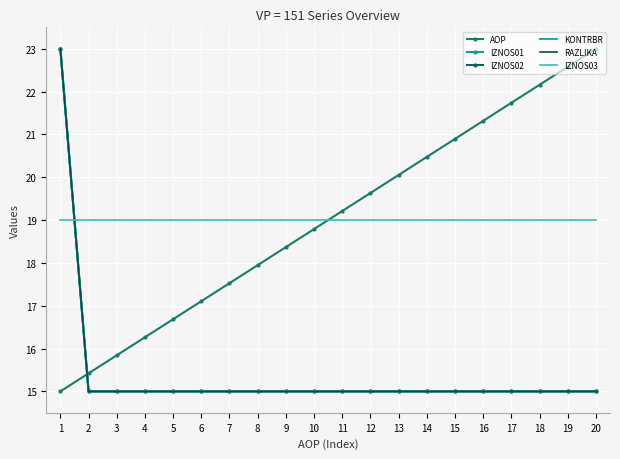

True or false: IZNOS02 has a value of 15.0 at 9.

True